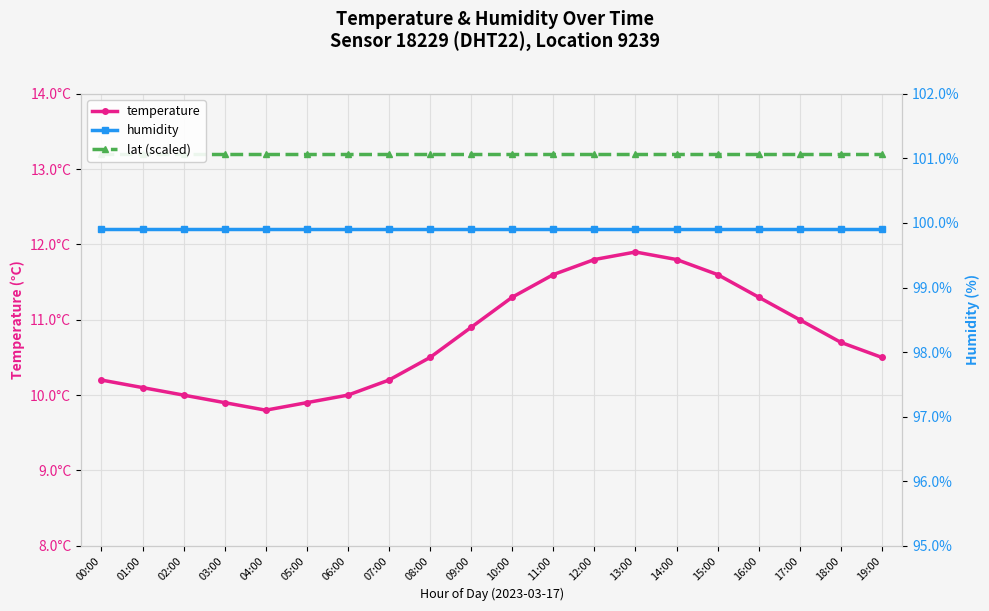

Is the value of temperature at 08:00 greater than the value of humidity at 06:00?

No